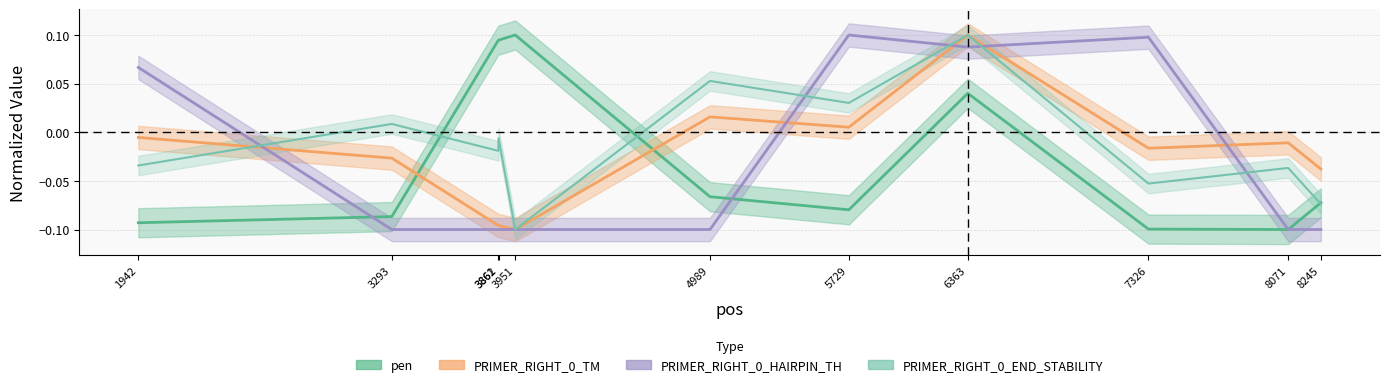

Does the chart display data point markers on the line(s)?

No